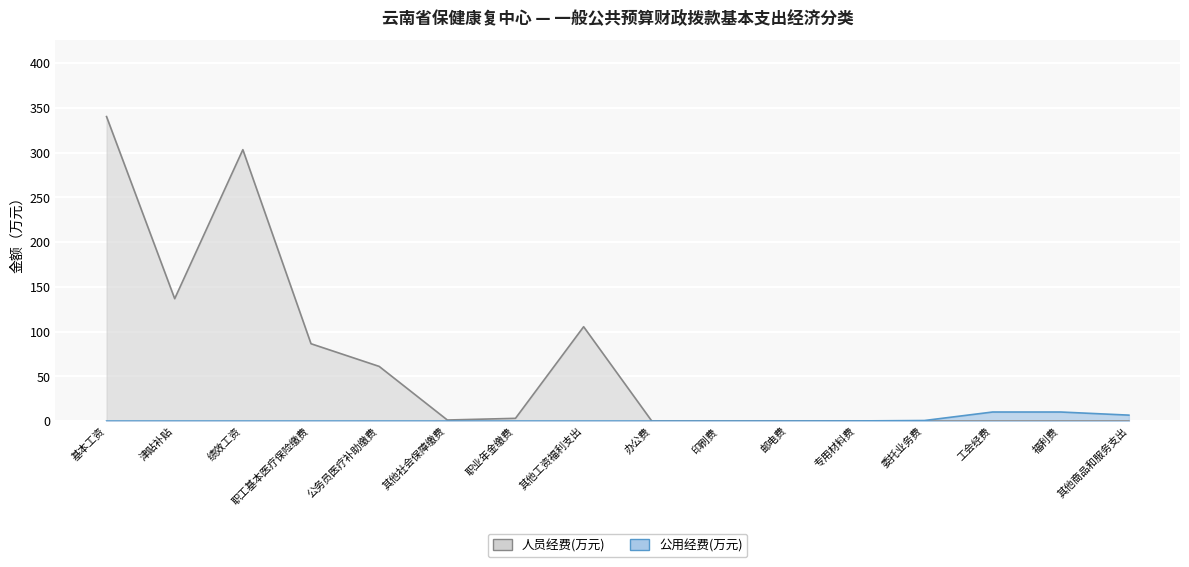

At 其他商品和服务支出, list the series in order from smallest to largest.

人员经费(万元), 公用经费(万元)